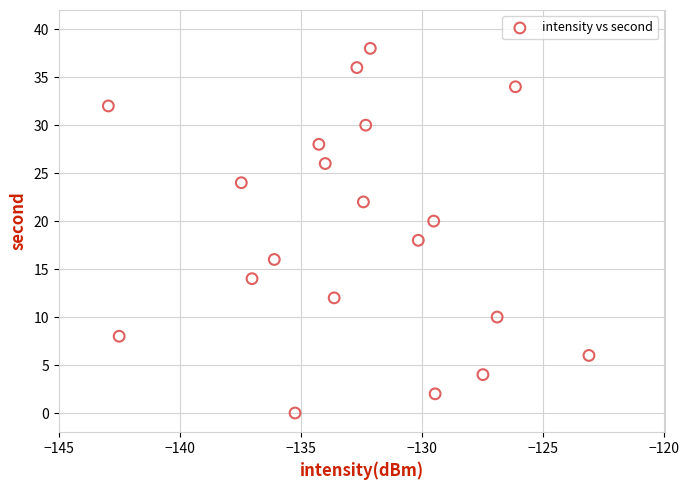

What is the range of Y values (max minus min)?

38